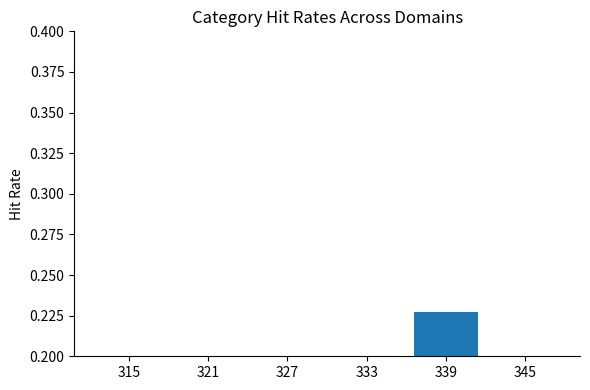

List the labels in order of value, largest first.

339, 327, 321, 345, 315, 333